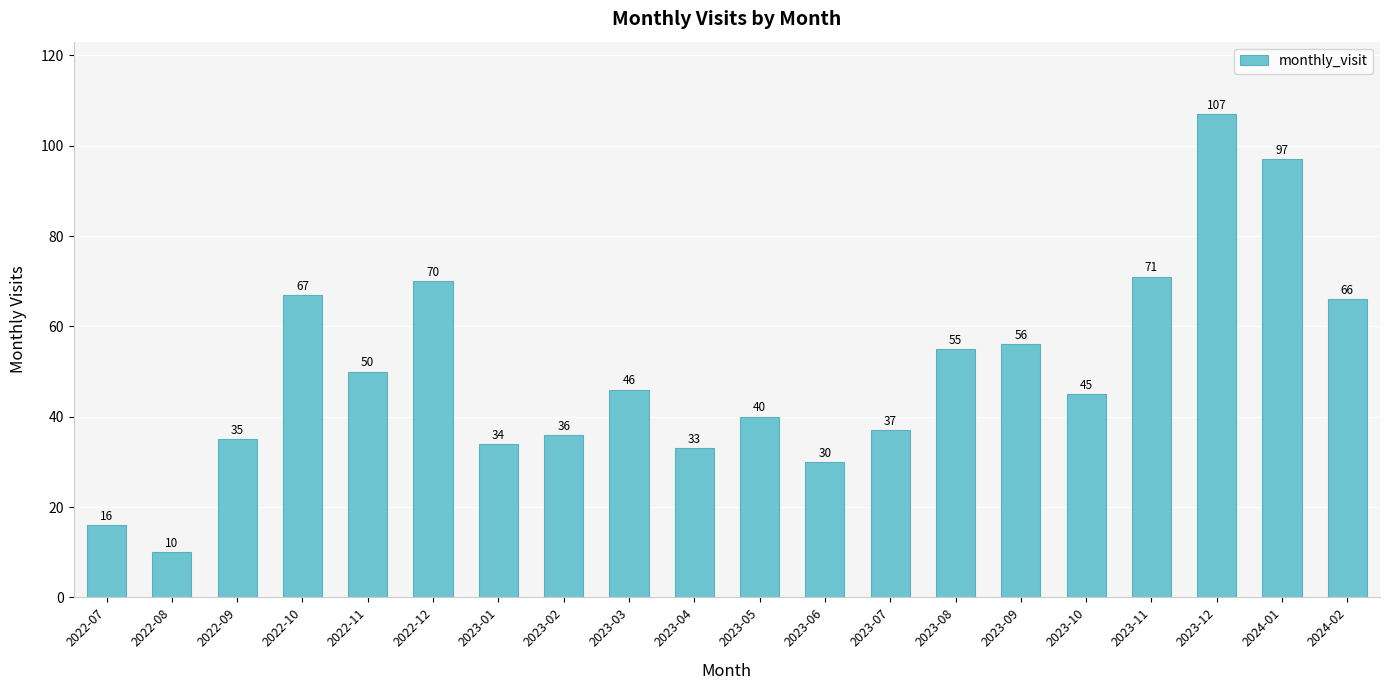

Rank the categories by value from lowest to highest.

2022-08, 2022-07, 2023-06, 2023-04, 2023-01, 2022-09, 2023-02, 2023-07, 2023-05, 2023-10, 2023-03, 2022-11, 2023-08, 2023-09, 2024-02, 2022-10, 2022-12, 2023-11, 2024-01, 2023-12